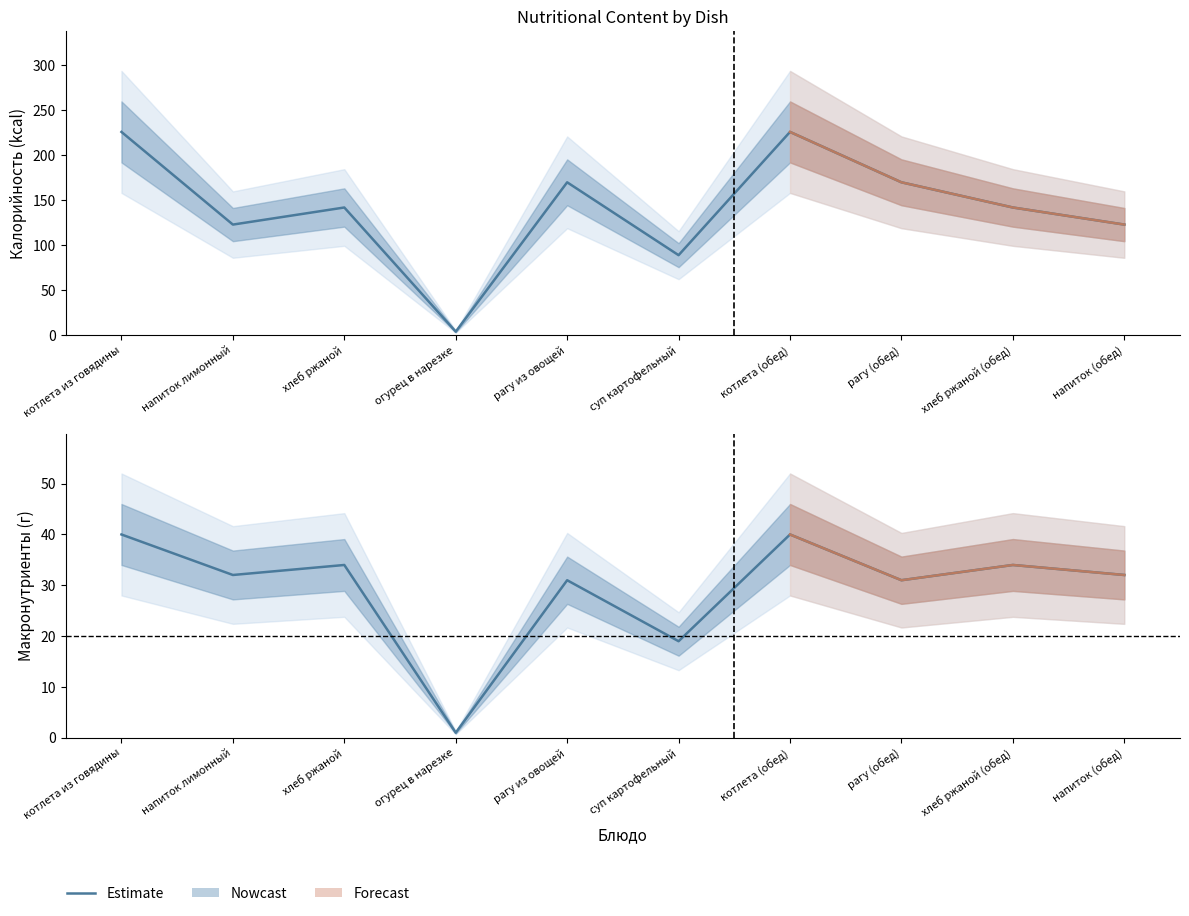

What is the difference between the maximum and minimum values?

39.0